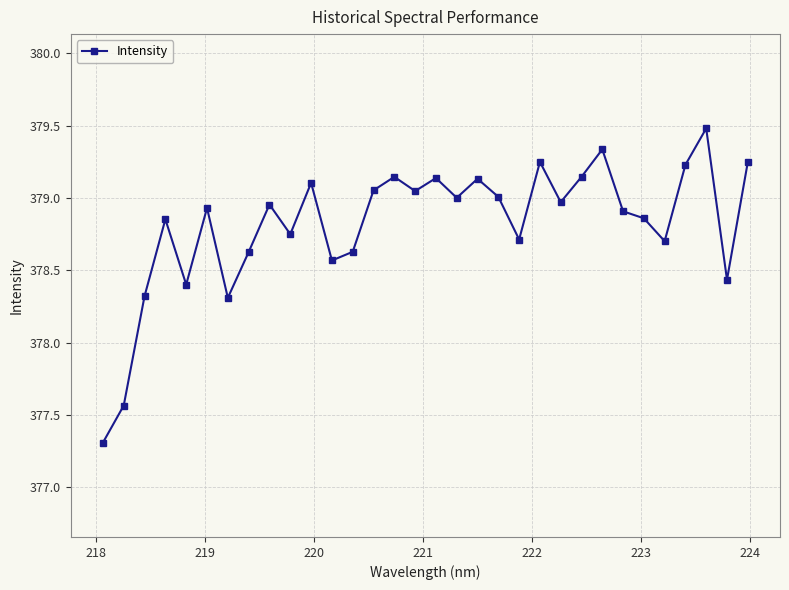

True or false: the data has more than 2 interior local peaks.

True